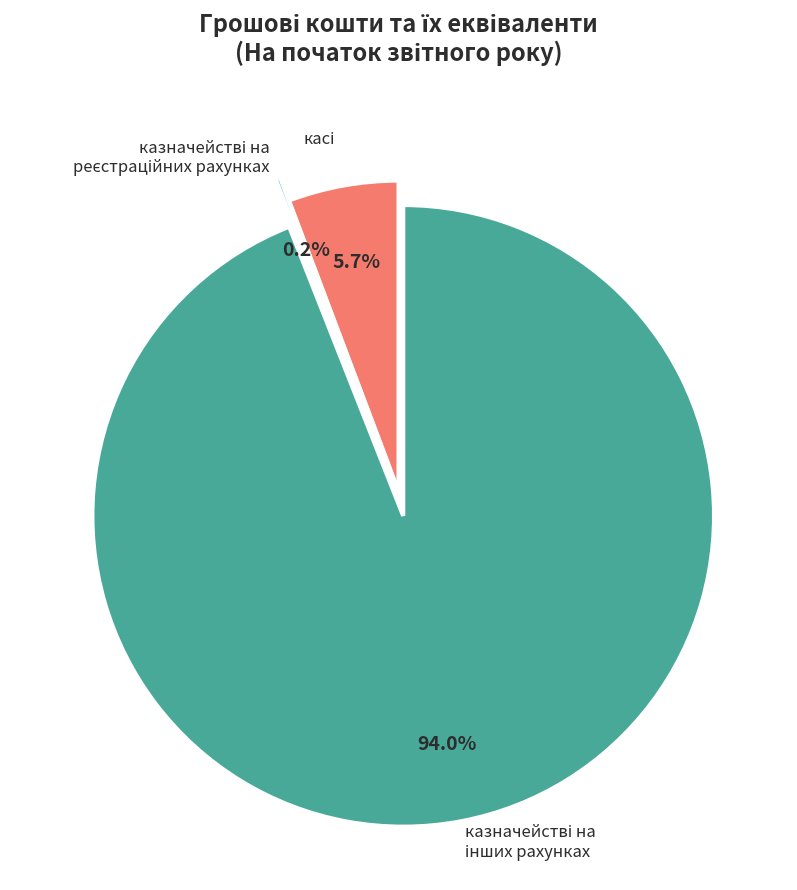

Is there any slice that represents more than half of the pie?

Yes